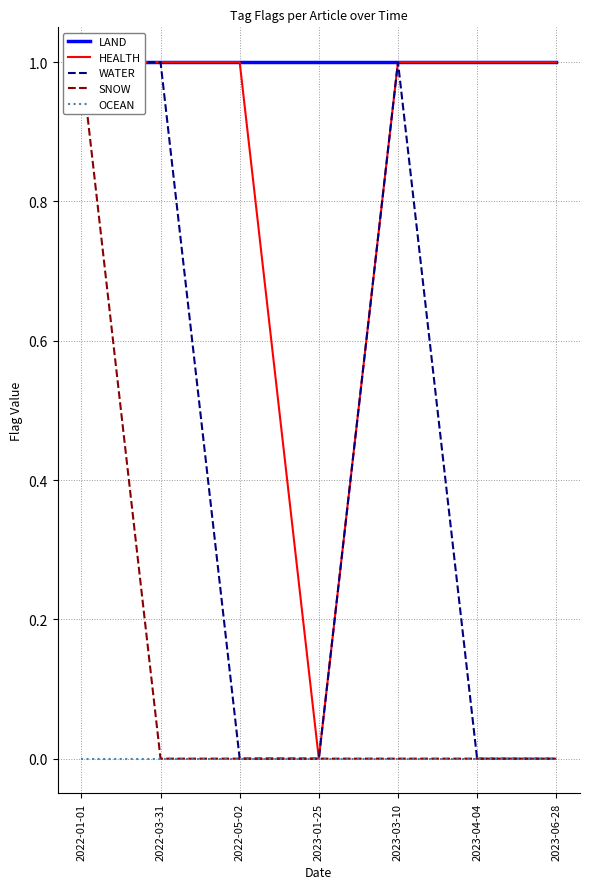

The HEALTH series shows 1 at 2022-01-01. True or false?

True